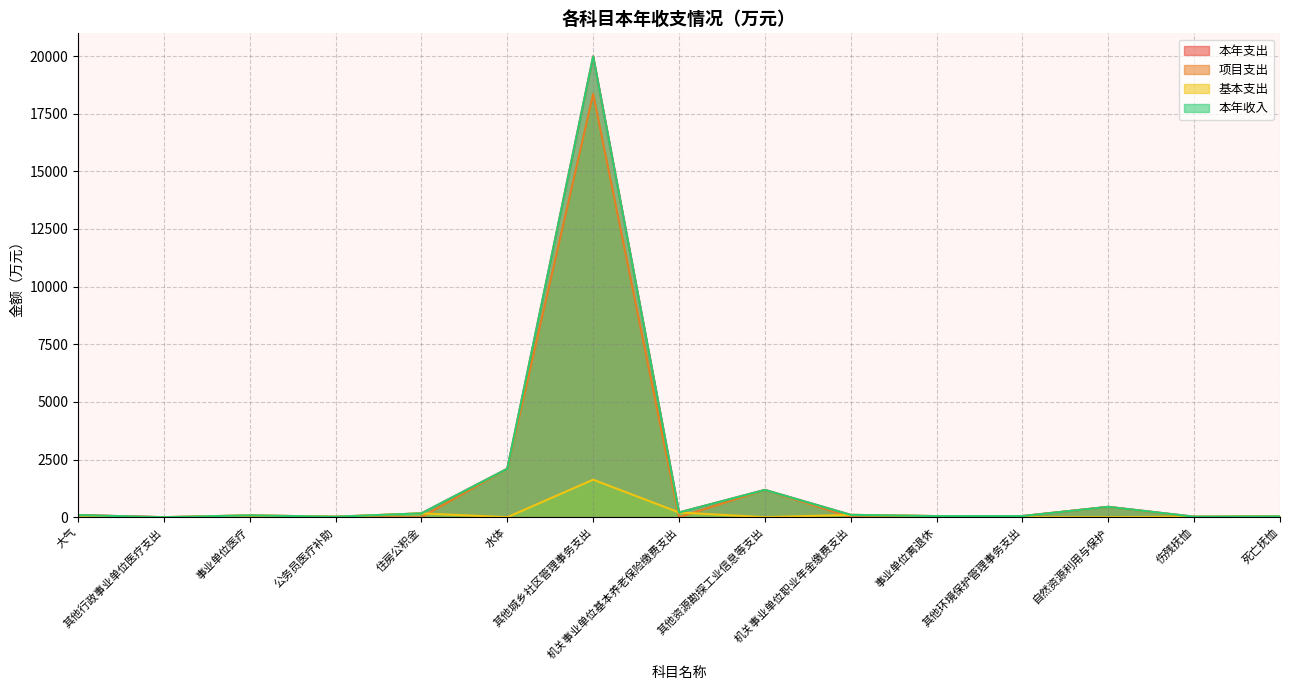

Which series has the largest total across all categories?

本年支出